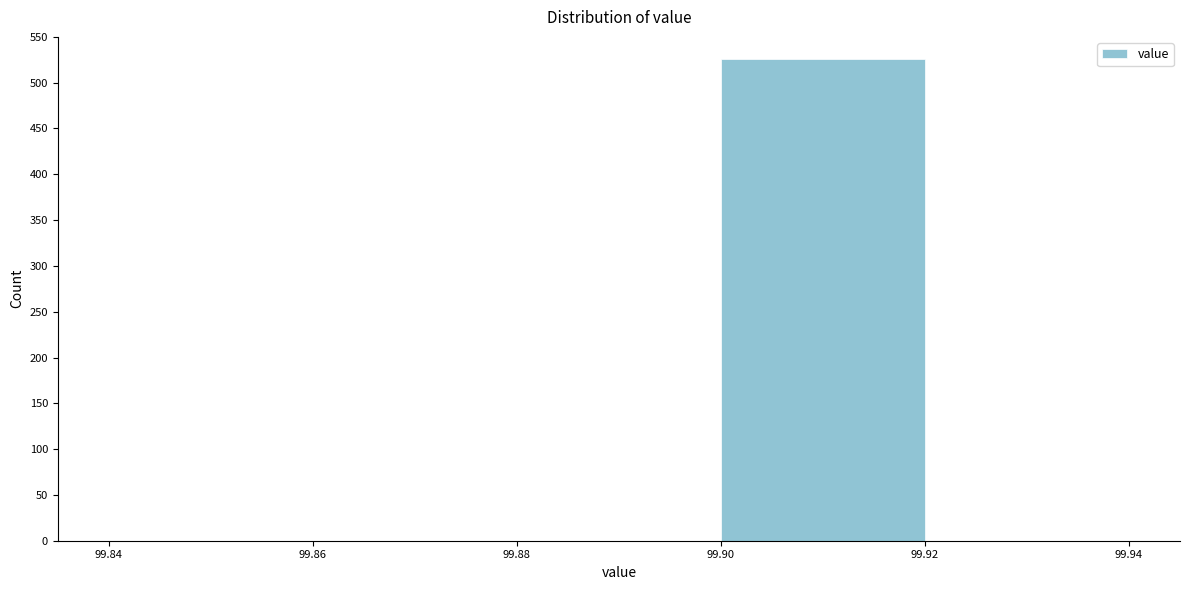

Reading left to right, list every bar in this chart as the range it spans on the x-axis followed by its height. The values are not printed on the chart, so give them approximately, as read against the axis.

99.84 to 99.86: 0
99.86 to 99.88: 0
99.88 to 99.90: 0
99.90 to 99.92: 525
99.92 to 99.94: 0